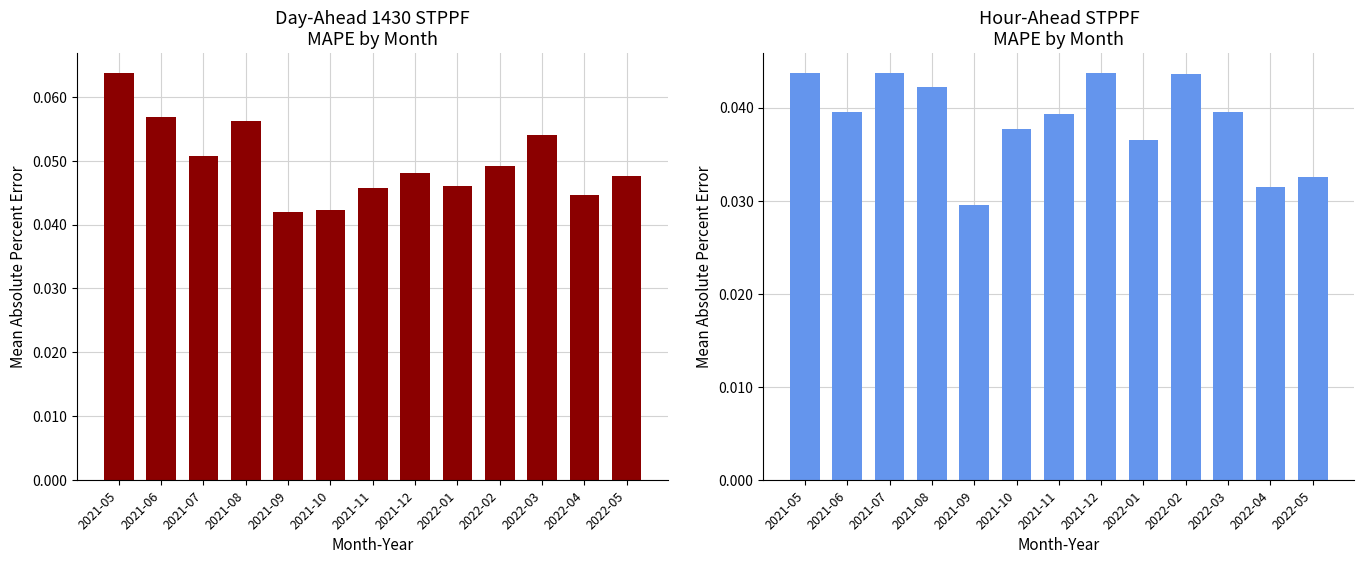

At how many categories does at least one series exceed 0?

13